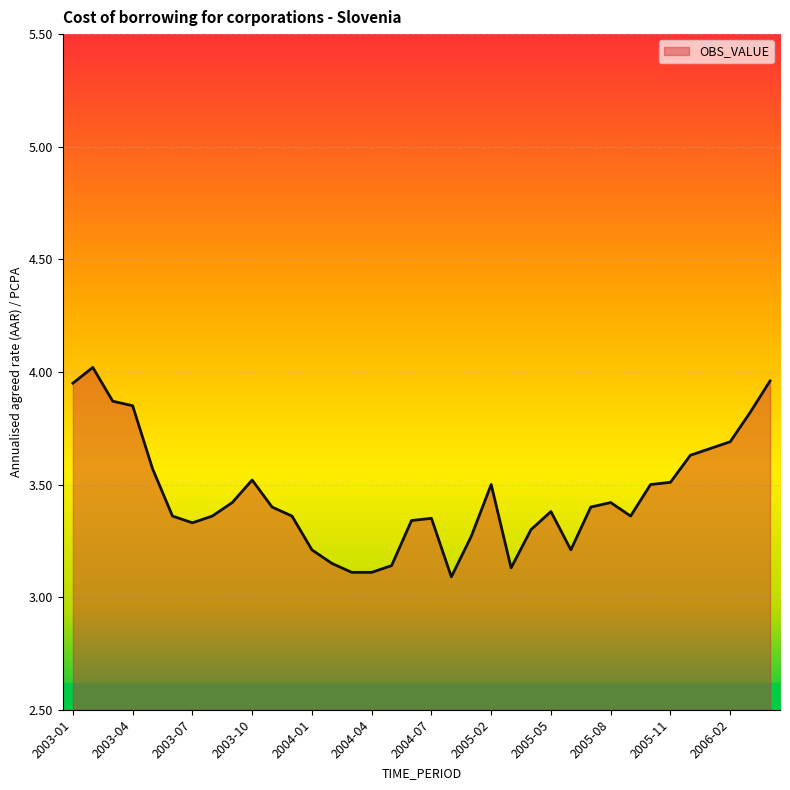

What is the difference between the maximum and minimum values?

0.9